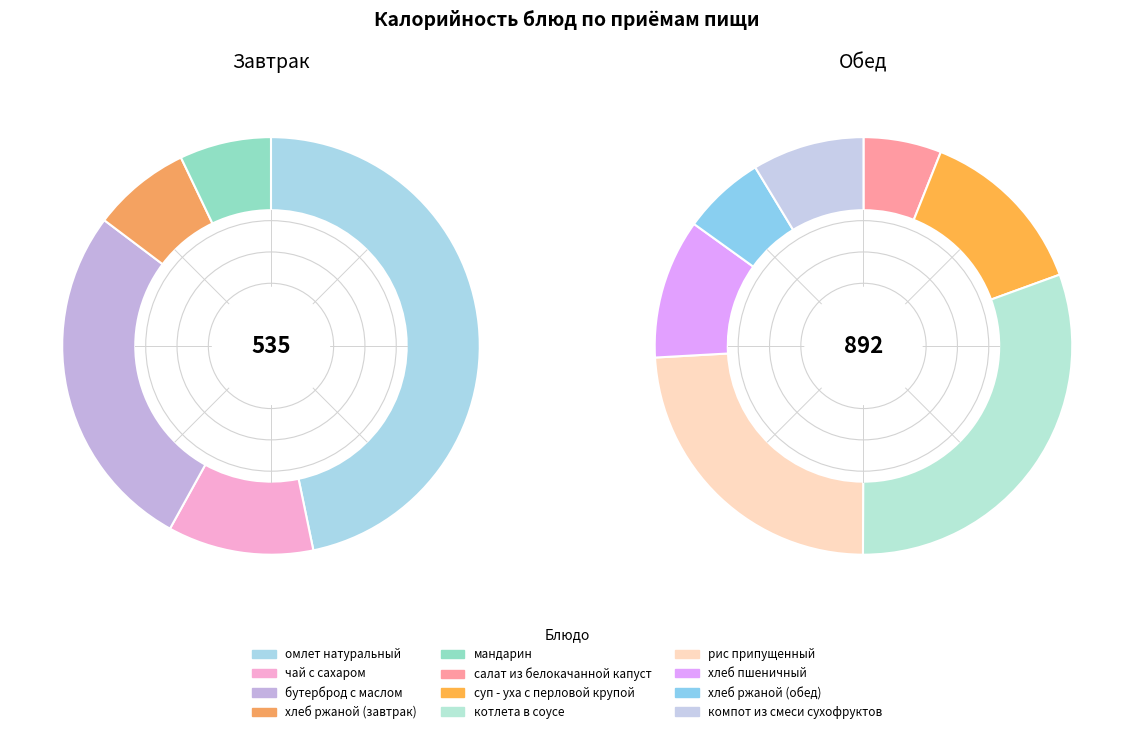

Do хлеб ржаной (завтрак) and бутерброд с маслом together represent more than half of the pie?

No